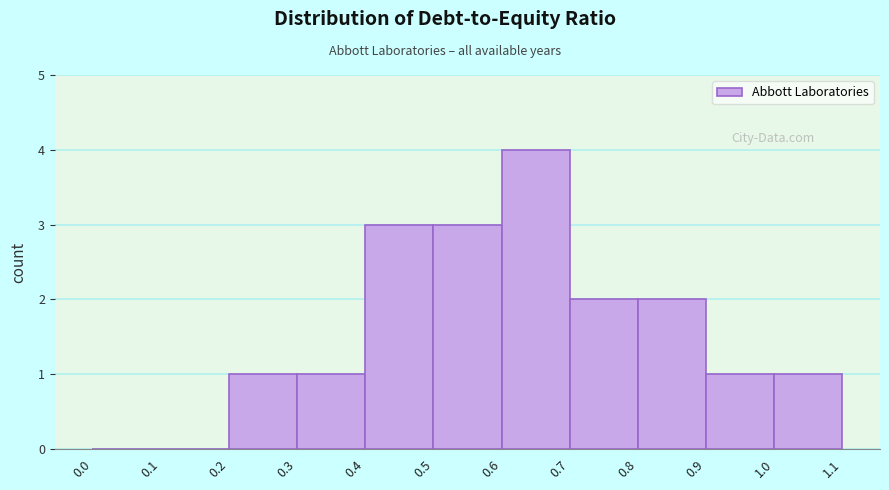

Reading left to right, transcribe this chart: for each bar, give the range it covers on the x-axis and its height. The values are not printed on the chart, so give them approximately, as read against the axis.

0.0 to 0.1: 0
0.1 to 0.2: 0
0.2 to 0.3: 1
0.3 to 0.4: 1
0.4 to 0.5: 3
0.5 to 0.6: 3
0.6 to 0.7: 4
0.7 to 0.8: 2
0.8 to 0.9: 2
0.9 to 1.0: 1
1.0 to 1.1: 1